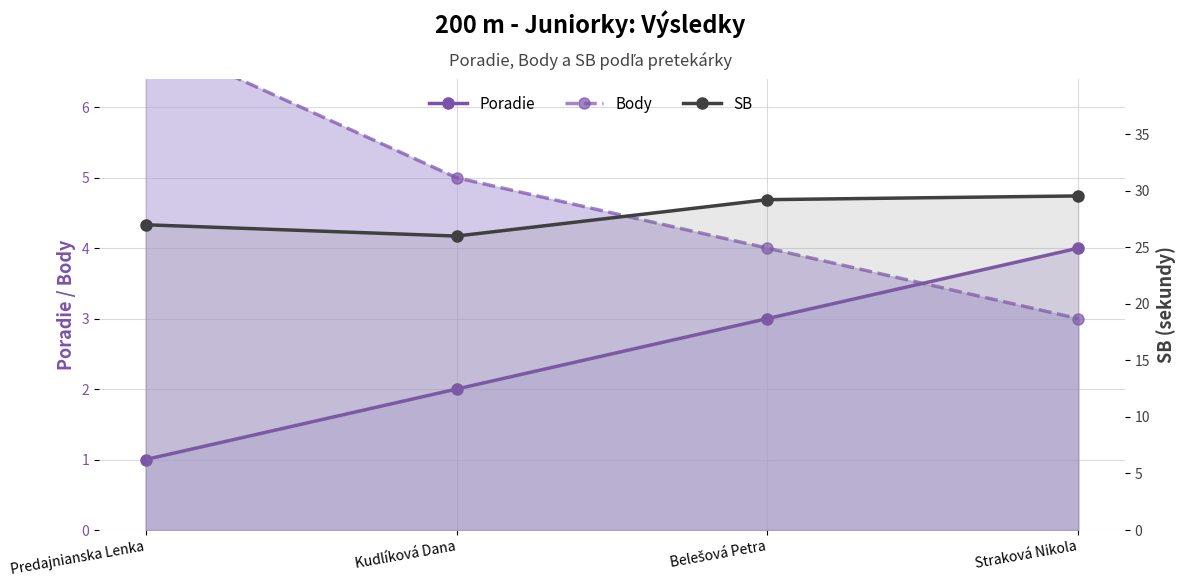

What is the maximum value shown in the chart?

29.5